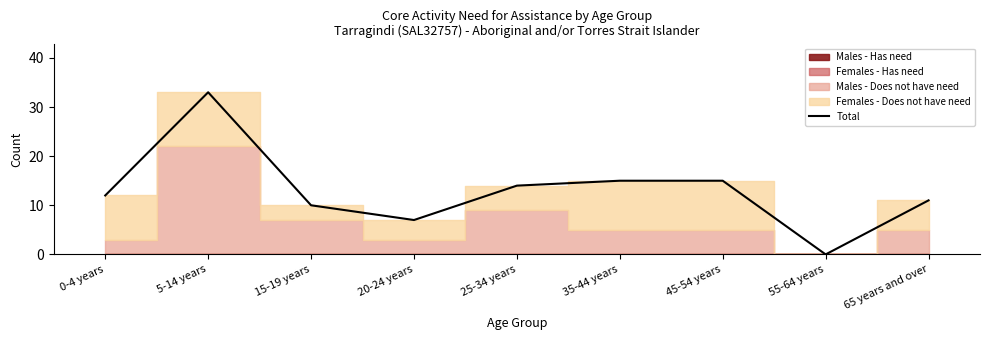

What is the average value?

13